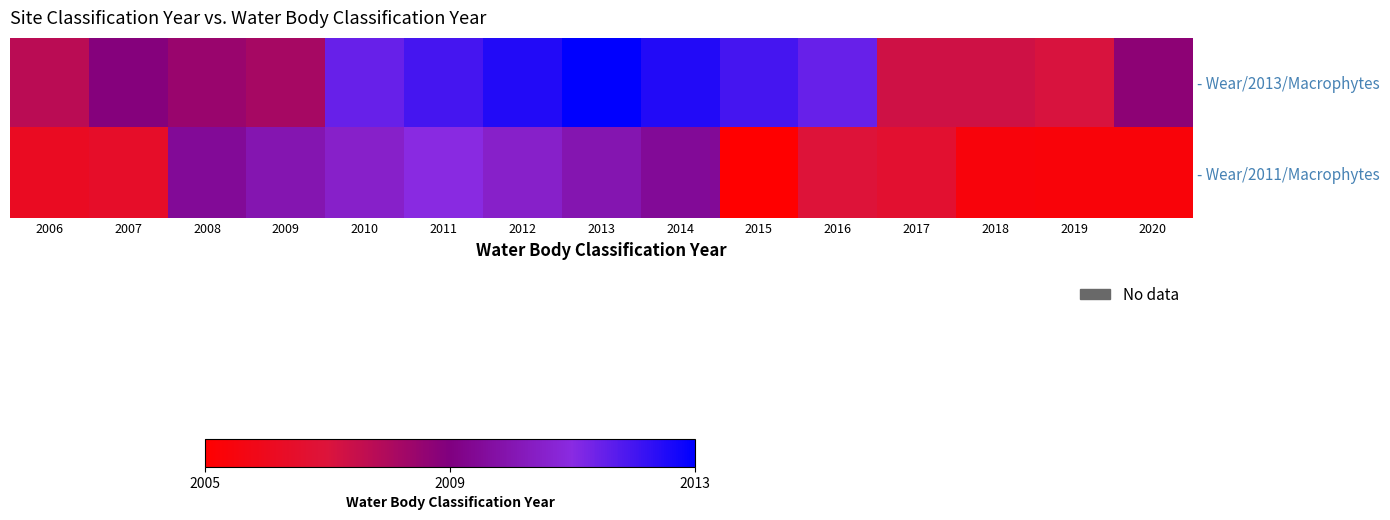

Between 2006 and 2015, which series saw the biggest shift?

- Wear/2013/Macrophytes